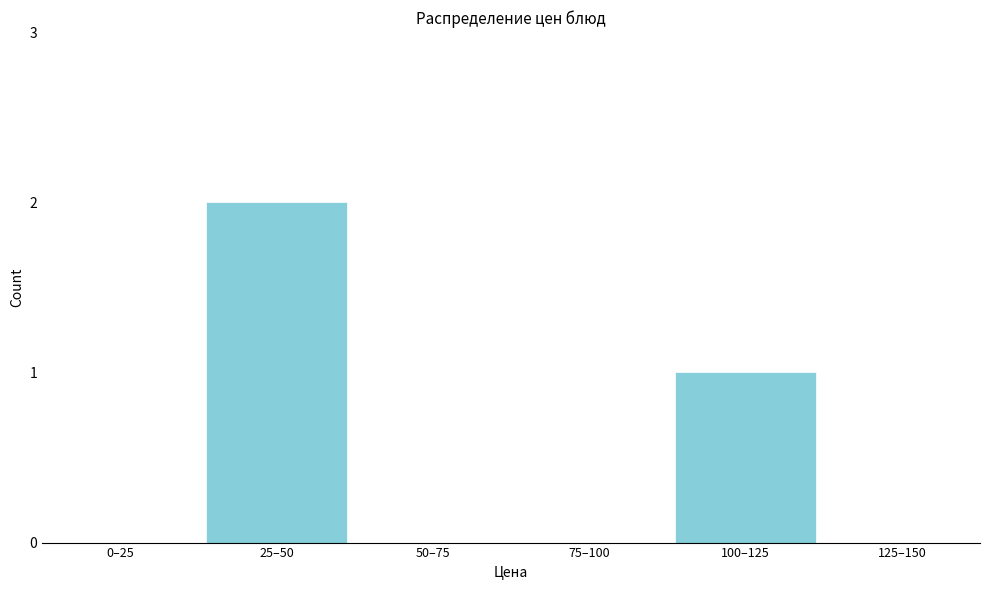

Reading right to left, transcribe all the data shown in this chart.

125–150=0	100–125=1	75–100=0	50–75=0	25–50=2	0–25=0